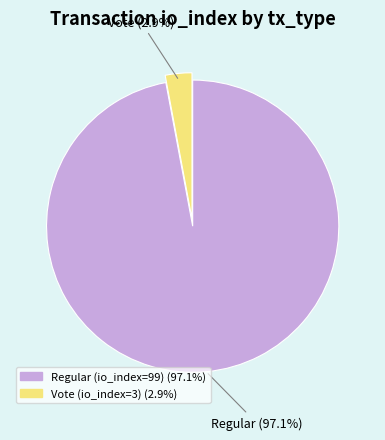

What is the smallest slice in the pie chart?

Vote (io_index=3)